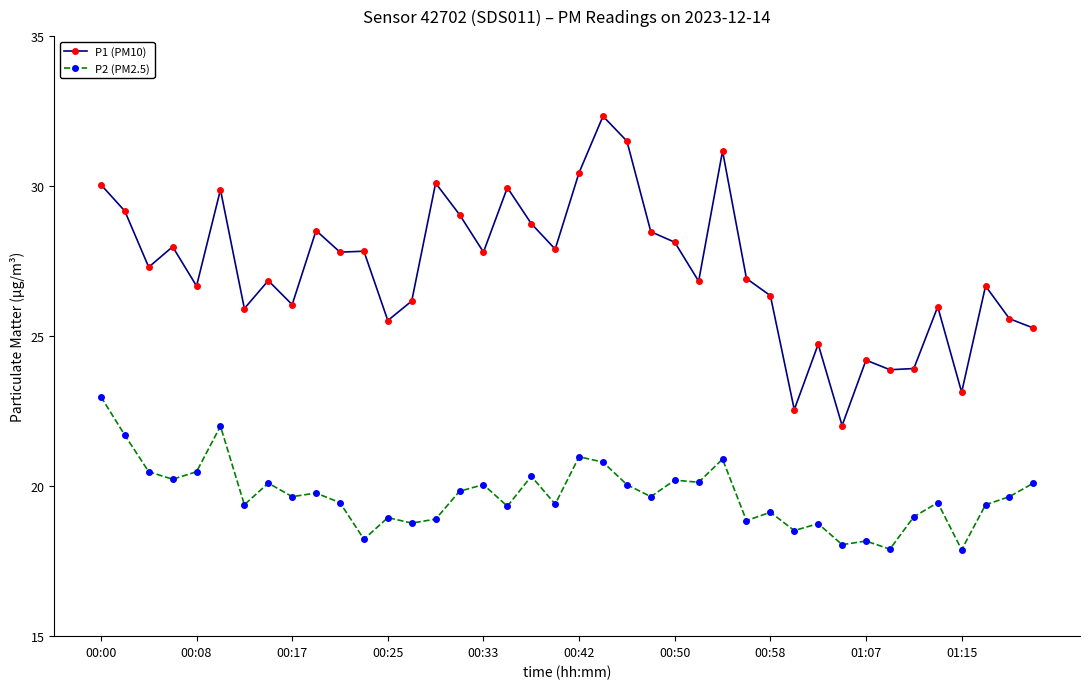

True or false: P1 (PM10) has more than 2 interior local peaks.

True